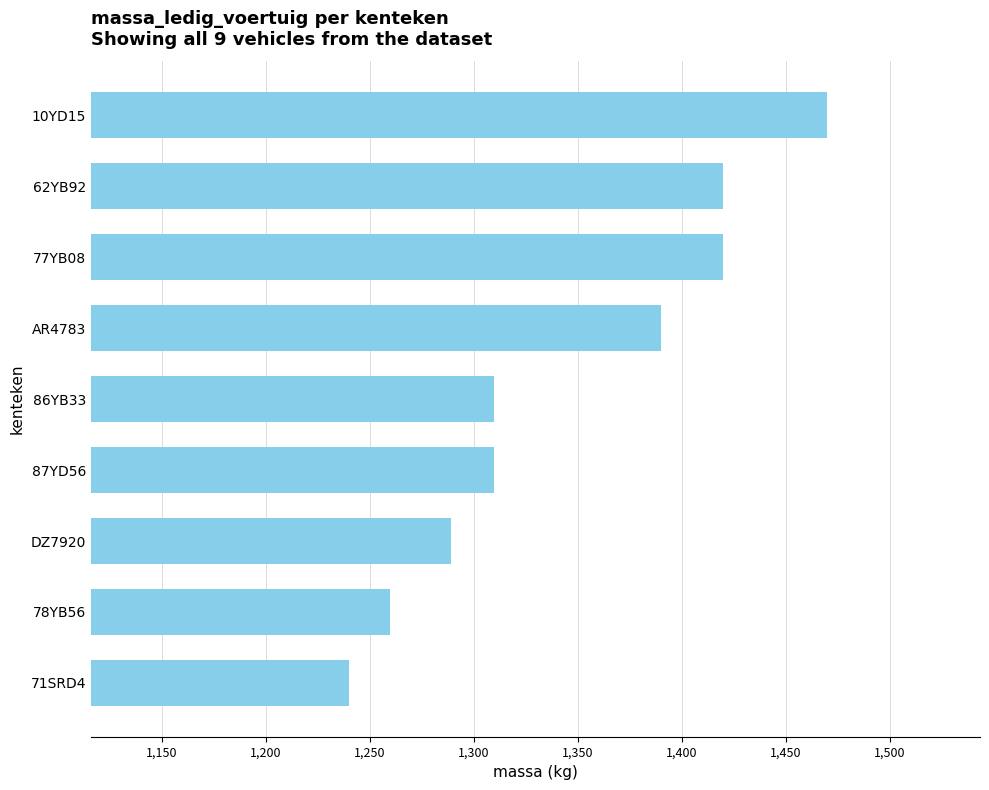

Approximately how many times larger is the value at 62YB92 compared to 77YB08?

1.0